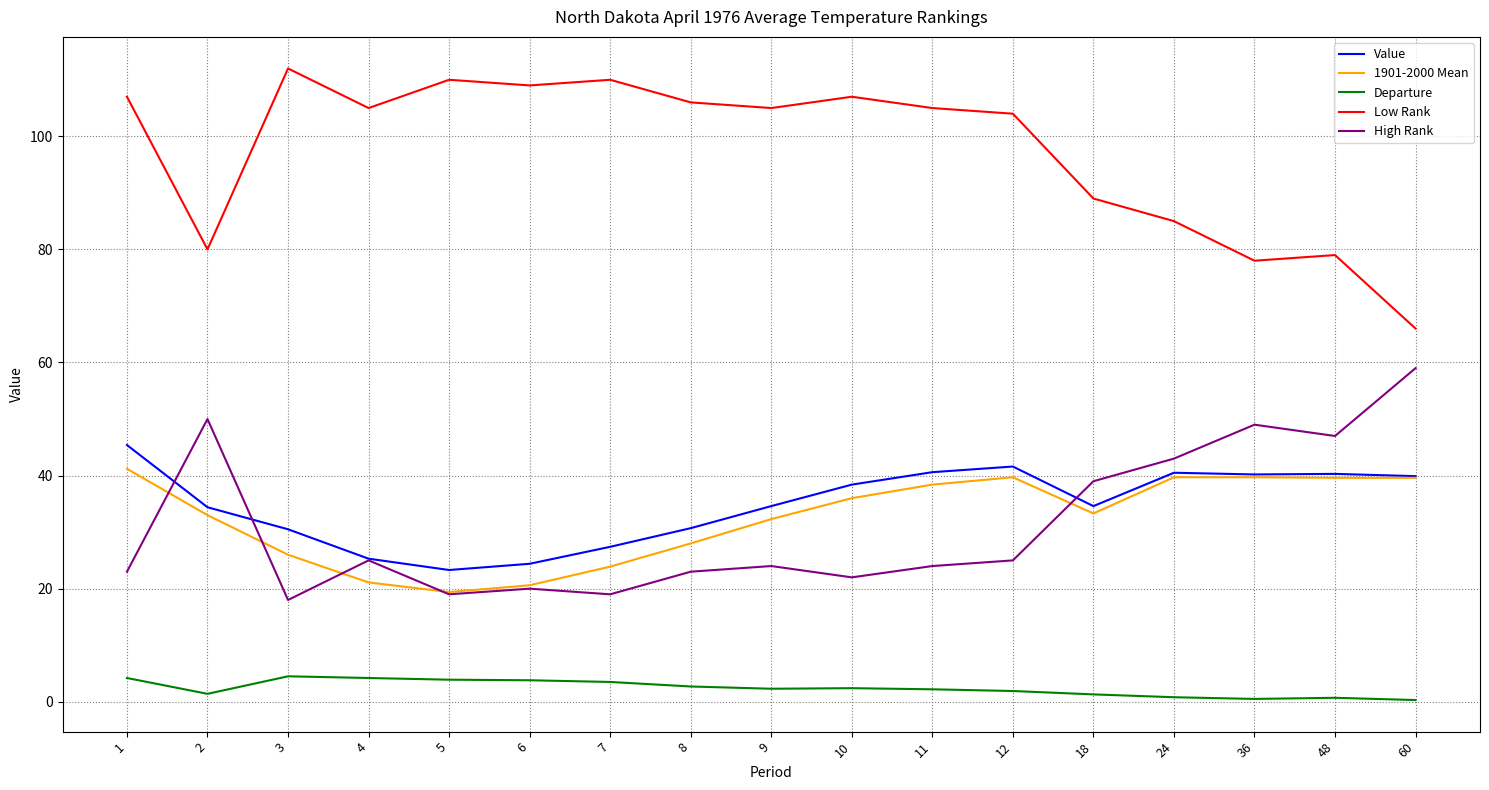

The value of Departure at 11 is 2.2. True or false?

True